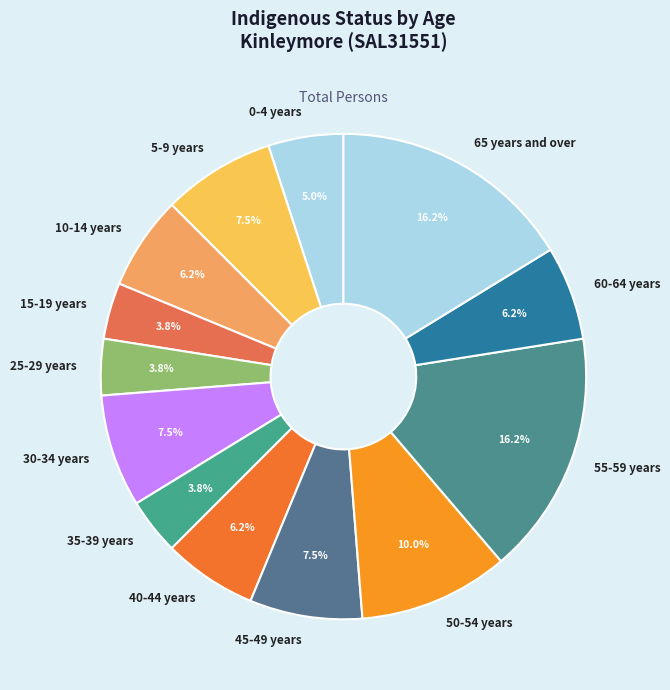

Is there any slice that represents more than half of the pie?

No